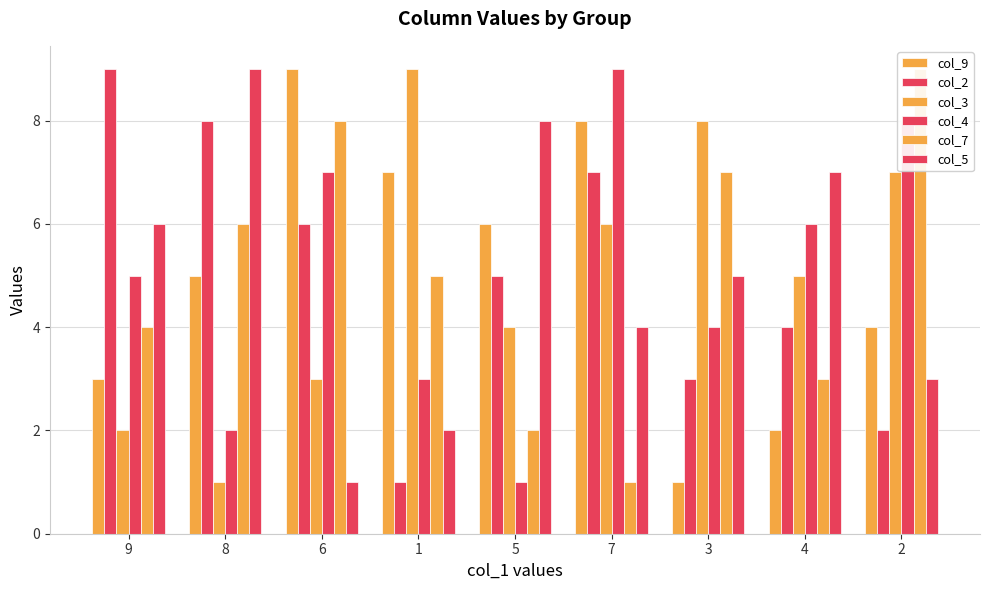

What is the label of the 7th bar from the left?

3